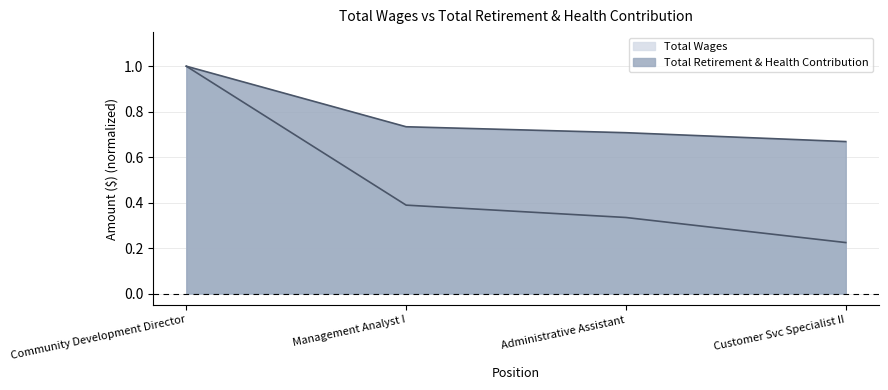

True or false: Total Wages and Total Retirement & Health Contribution intersect in this chart.

False